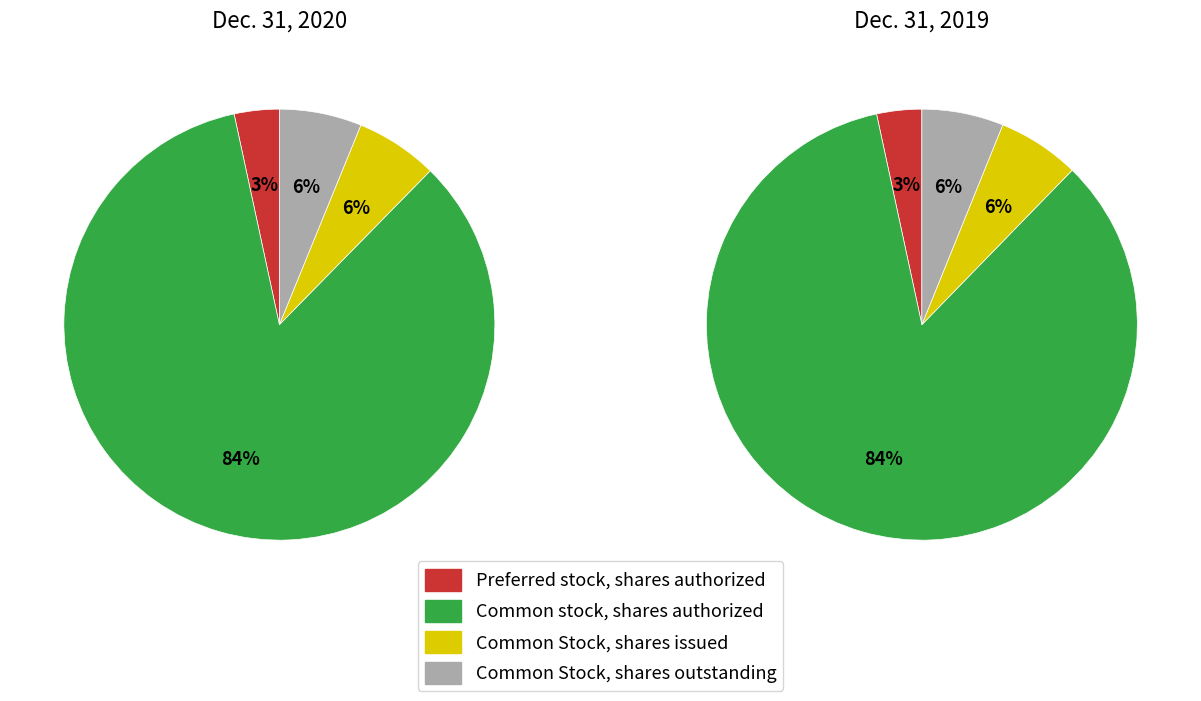

Which slice represents more than half of the pie?

Common stock, shares authorized